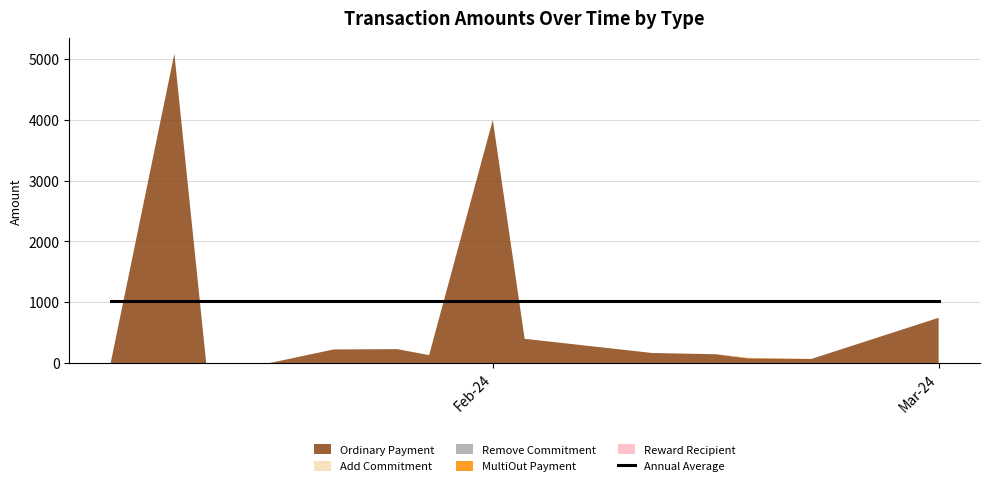

Reading left to right, transcribe all the data shown in this chart.

Ordinary Payment: 2024-02-08=0.0	2024-02-10=5089.0	2024-02-11=0.0	2024-02-13=0.0	2024-02-15=223.0	2024-02-17=228.0	2024-02-18=130.0	2024-02-20=4000.0	2024-02-21=398.0	2024-02-25=165.0	2024-02-27=144.0	2024-02-28=76.0	2024-03-01=66.0	2024-03-05=743.7
Add Commitment: 2024-02-08=0.0	2024-02-10=0.0	2024-02-11=0.0	2024-02-13=0.0	2024-02-15=0.0	2024-02-17=0.0	2024-02-18=0.0	2024-02-20=0.0	2024-02-21=0.0	2024-02-25=0.0	2024-02-27=0.0	2024-02-28=0.0	2024-03-01=0.0	2024-03-05=0.0
Remove Commitment: 2024-02-08=0.0	2024-02-10=0.0	2024-02-11=0.0	2024-02-13=0.0	2024-02-15=0.0	2024-02-17=0.0	2024-02-18=0.0	2024-02-20=0.0	2024-02-21=0.0	2024-02-25=0.0	2024-02-27=0.0	2024-02-28=0.0	2024-03-01=0.0	2024-03-05=0.0
MultiOut Payment: 2024-02-08=0.0	2024-02-10=0.0	2024-02-11=0.0	2024-02-13=0.0	2024-02-15=0.0	2024-02-17=0.0	2024-02-18=0.0	2024-02-20=0.0	2024-02-21=0.0	2024-02-25=0.0	2024-02-27=0.0	2024-02-28=10.0	2024-03-01=0.0	2024-03-05=0.0
Reward Recipient: 2024-02-08=0.0	2024-02-10=0.0	2024-02-11=0.0	2024-02-13=0.0	2024-02-15=0.0	2024-02-17=0.0	2024-02-18=0.0	2024-02-20=0.0	2024-02-21=0.0	2024-02-25=0.0	2024-02-27=0.0	2024-02-28=0.0	2024-03-01=0.0	2024-03-05=0.0